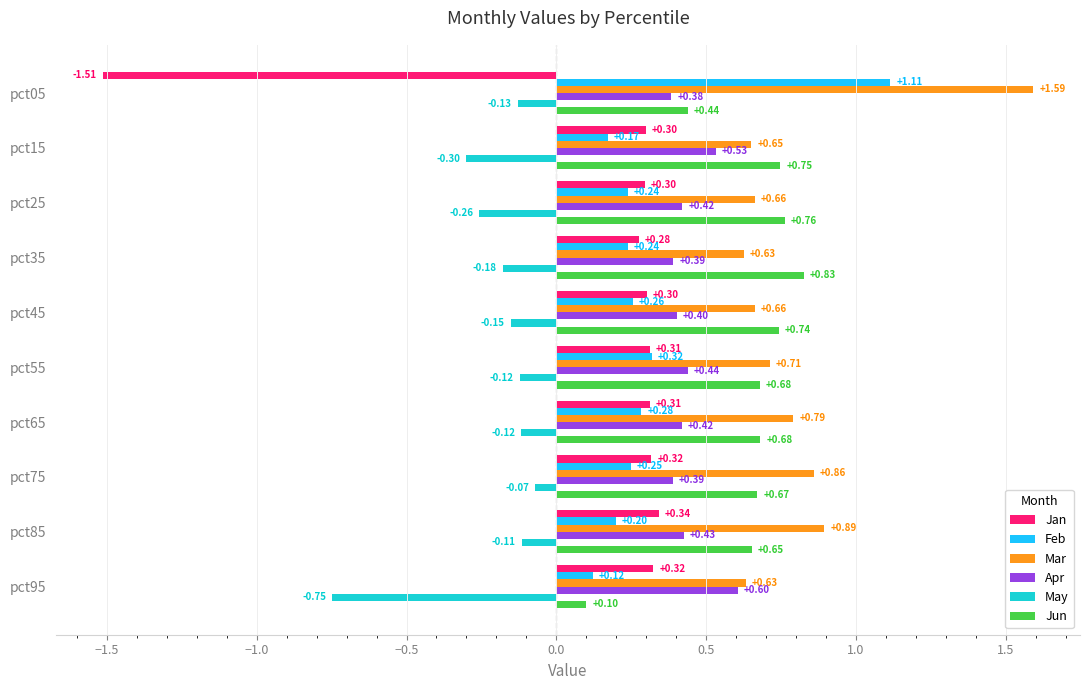

Which category has the lowest value in the Jan series?

pct05